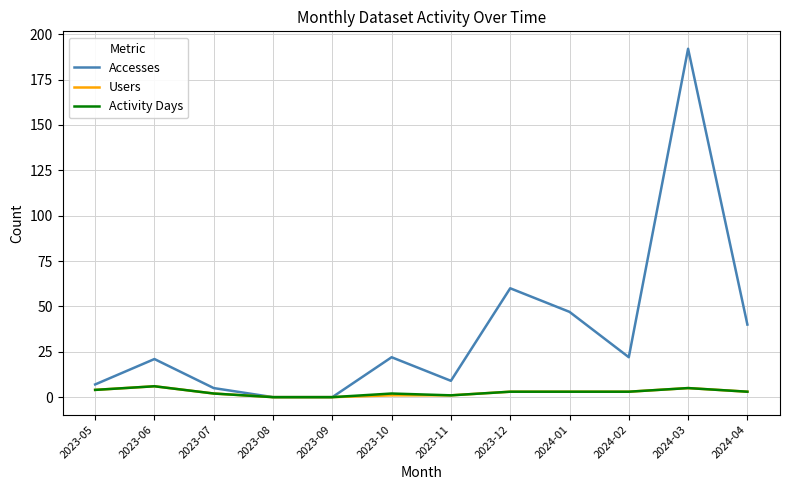

True or false: Users has more than 0 points higher than both neighbors.

True